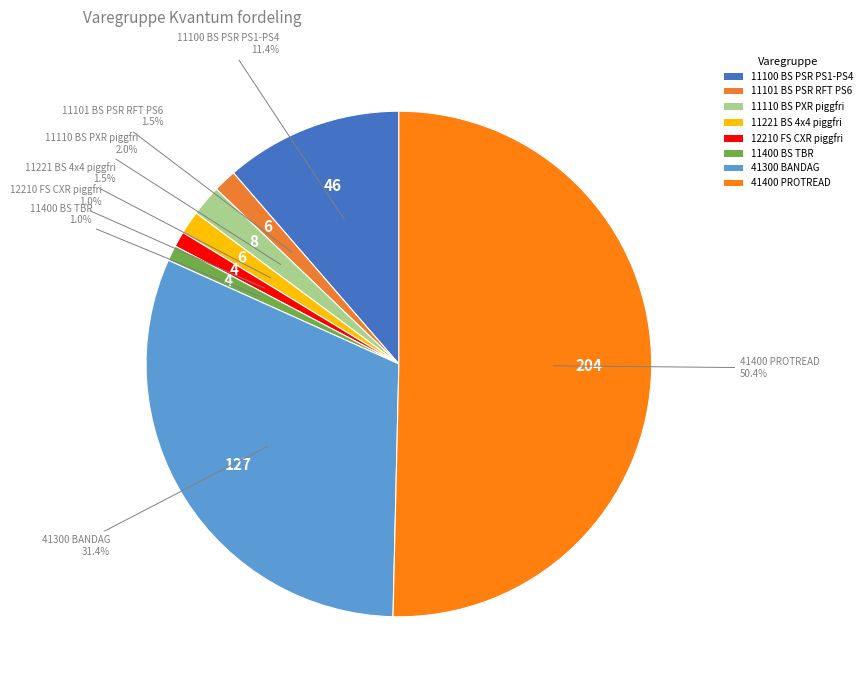

Which category accounts for the majority?

41400 PROTREAD